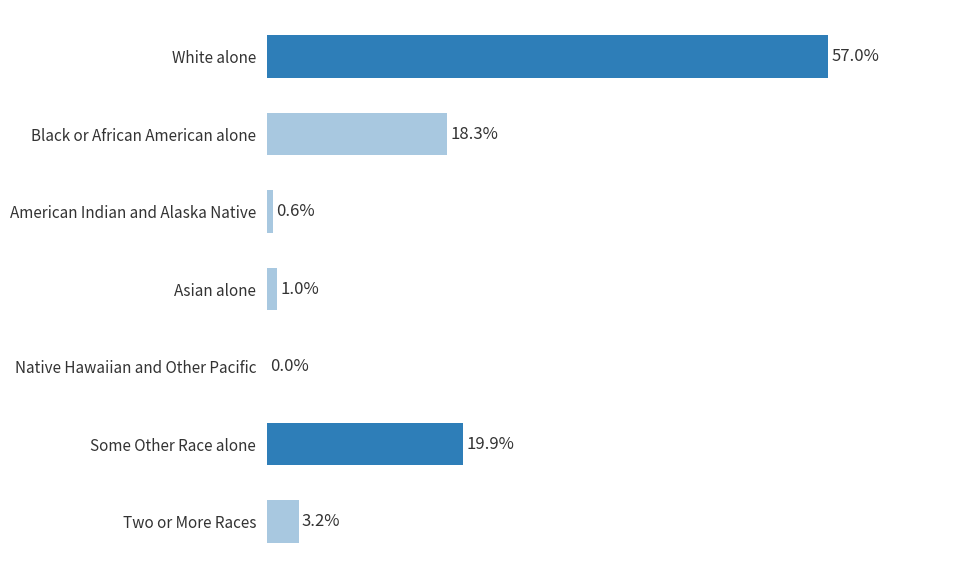

Which has a higher value, Asian alone or Two or More Races?

Two or More Races